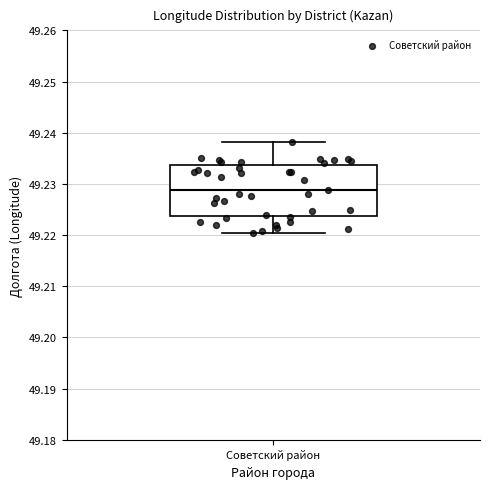

Where does the lower whisker of the box for Советский район end on the y-axis? The values are not printed on the chart, so give them approximately, as read against the axis.

49.220